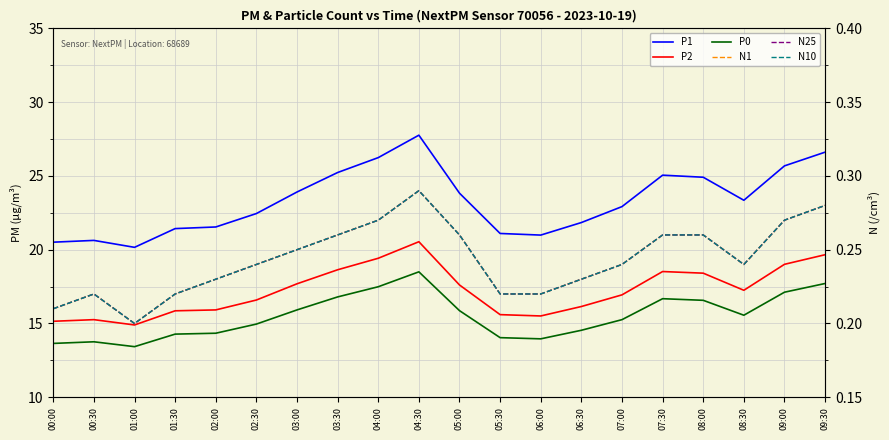

Which category has the lowest value in the N10 series?

01:00